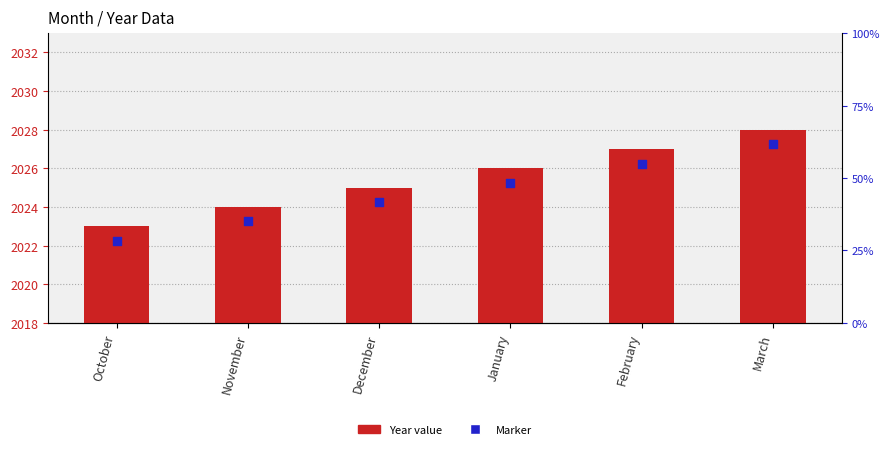

At how many categories does at least one series exceed 2025?

3